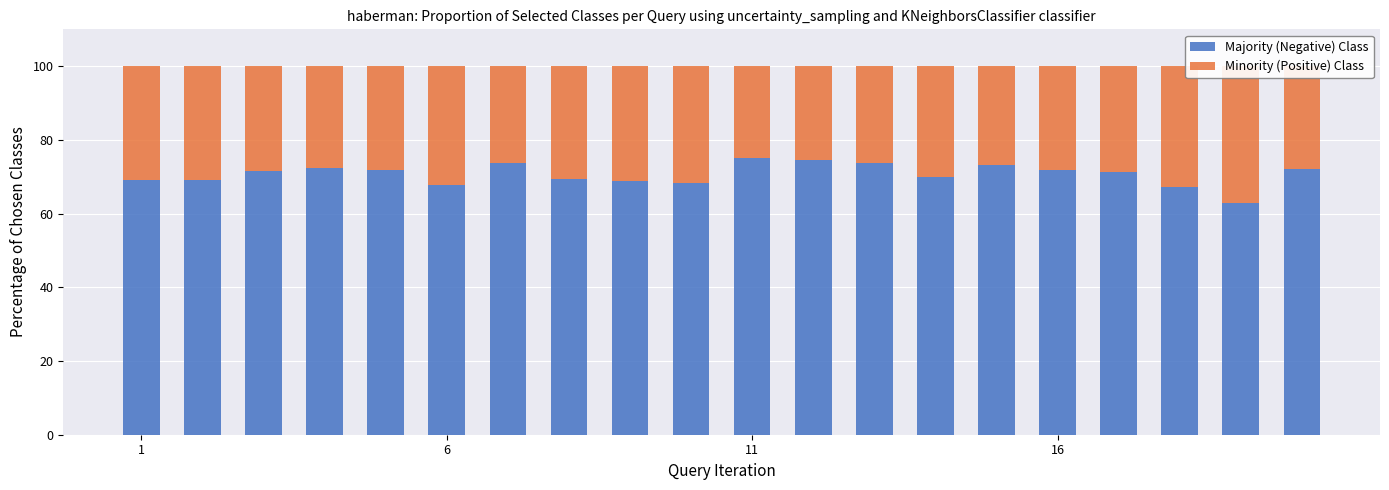

Between 6 and 16, which series saw the biggest shift?

Majority (Negative) Class